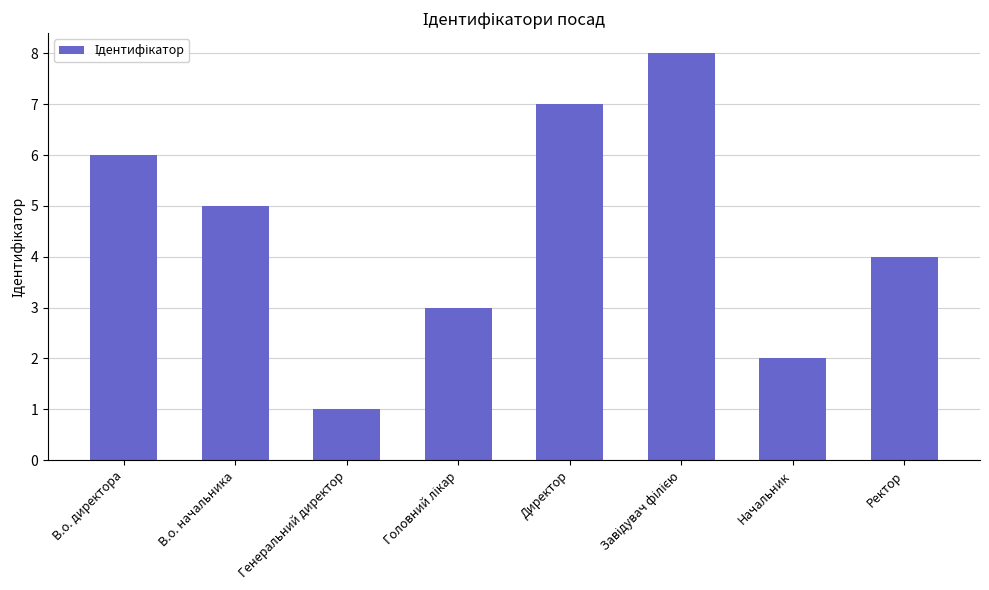

Is it true that the value at Директор is 7?

True